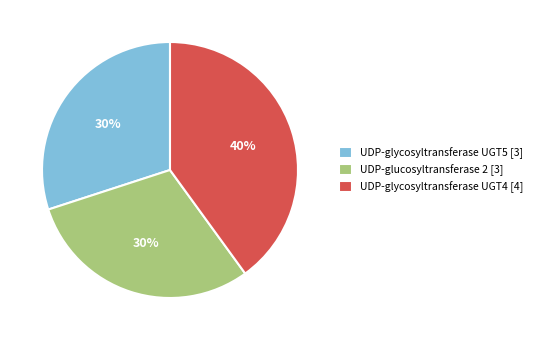

How many slices are in this pie chart?

3